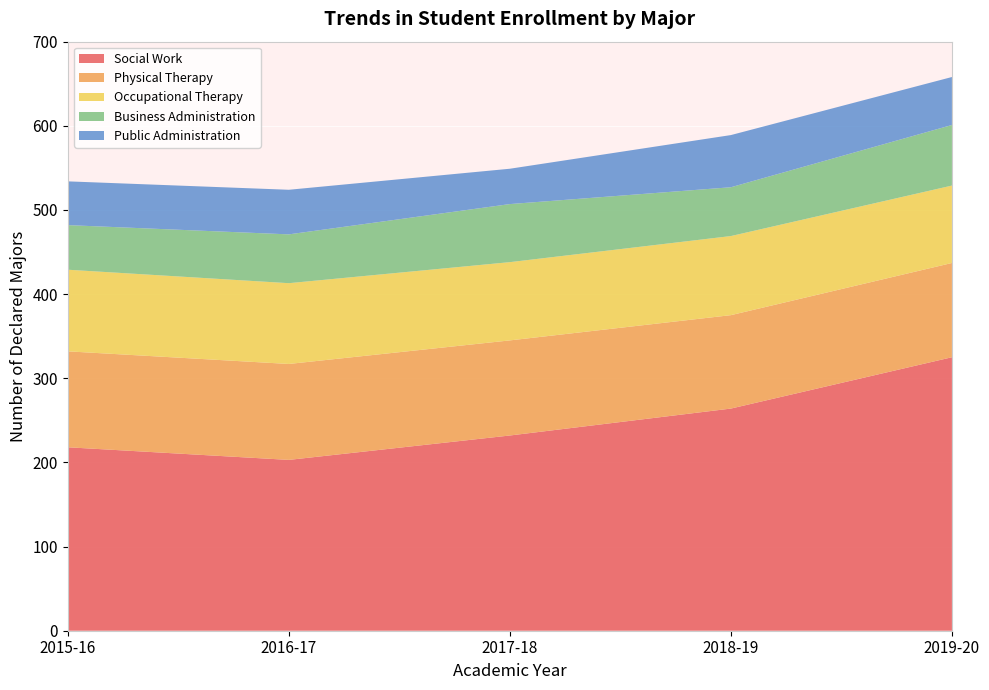

Reading left to right, list all the values displayed in this chart.

Social Work: 218	203	232	264	325
Physical Therapy: 114	114	113	111	112
Occupational Therapy: 97	96	93	94	92
Business Administration: 53	58	69	58	72
Public Administration: 52	53	42	62	57